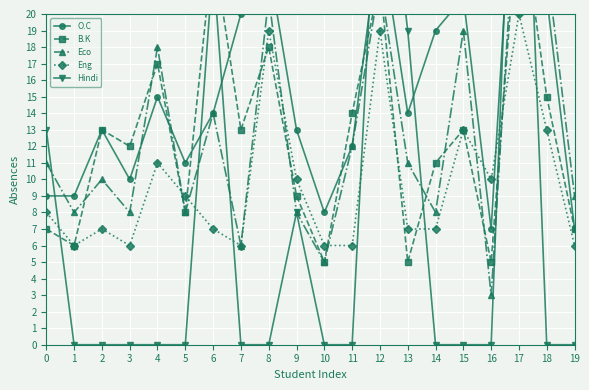

What is the approximate value of Eng at 4?

11